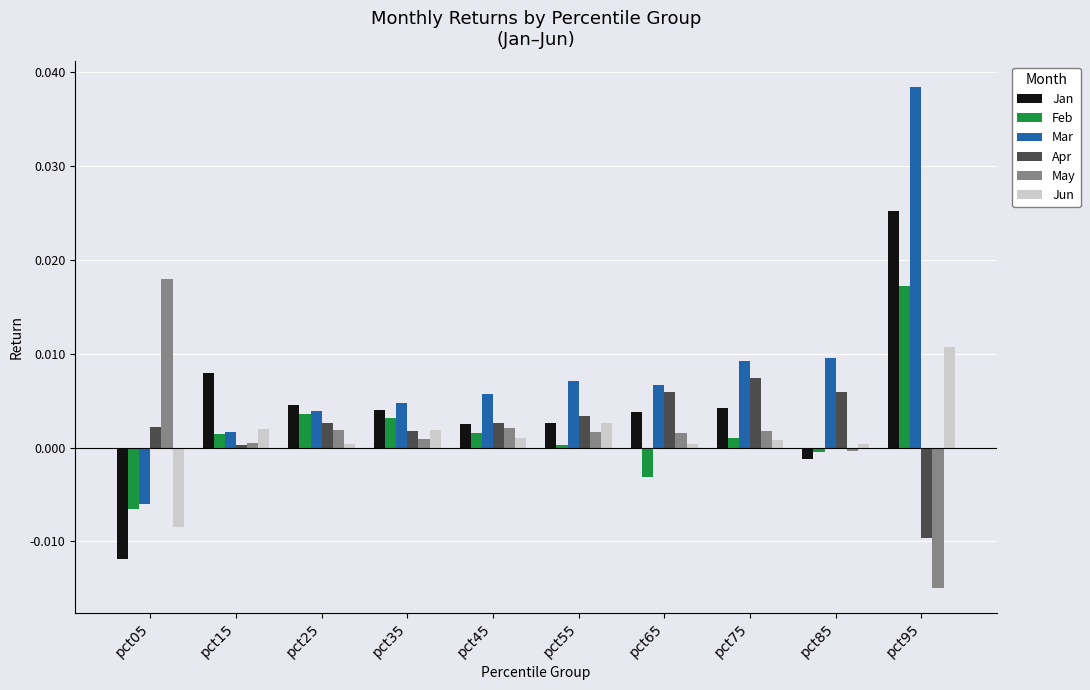

At how many categories does at least one series exceed 0?

10